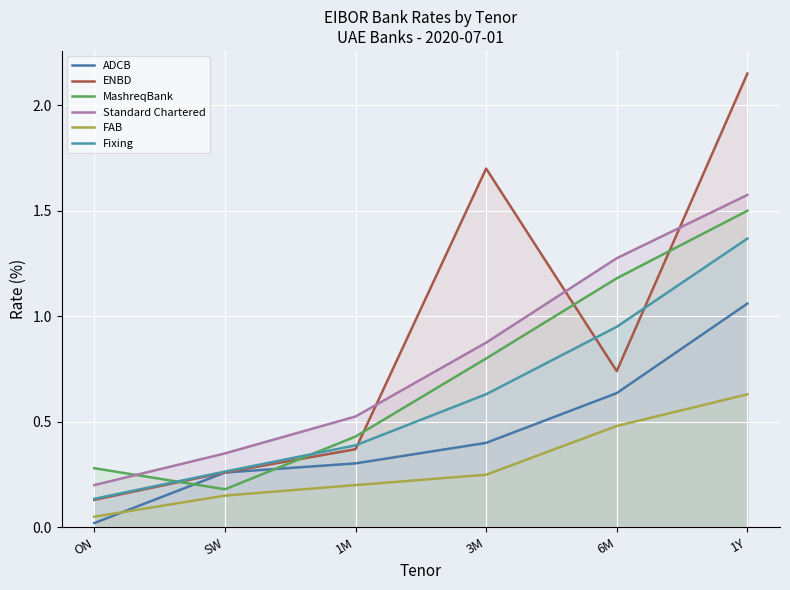

True or false: Fixing and Standard Chartered cross at least once.

False